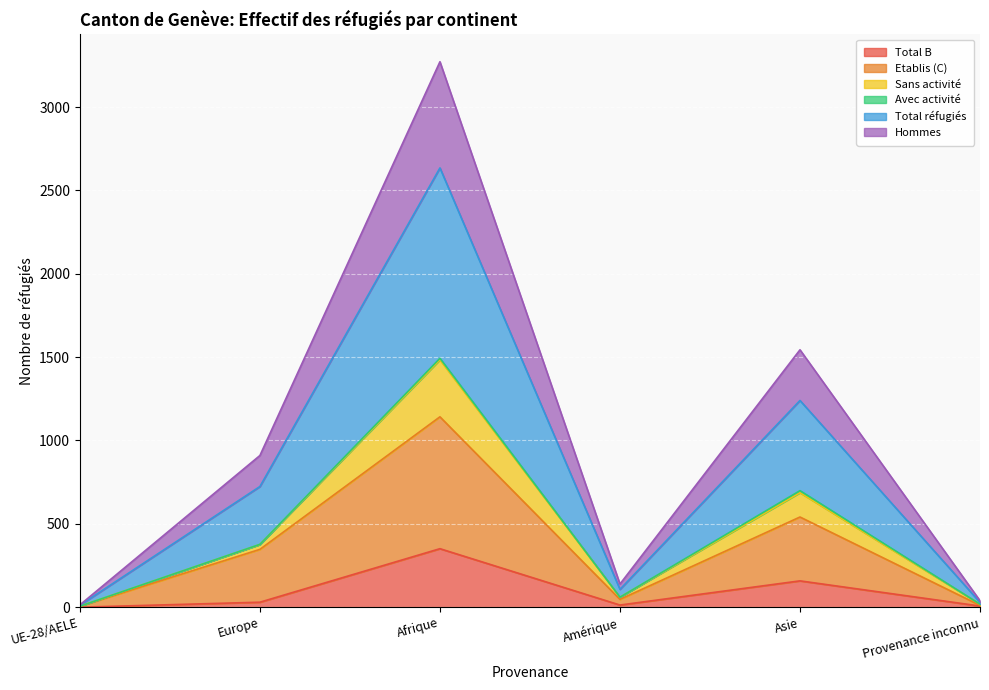

Which category has the highest value in the Total B series?

Afrique